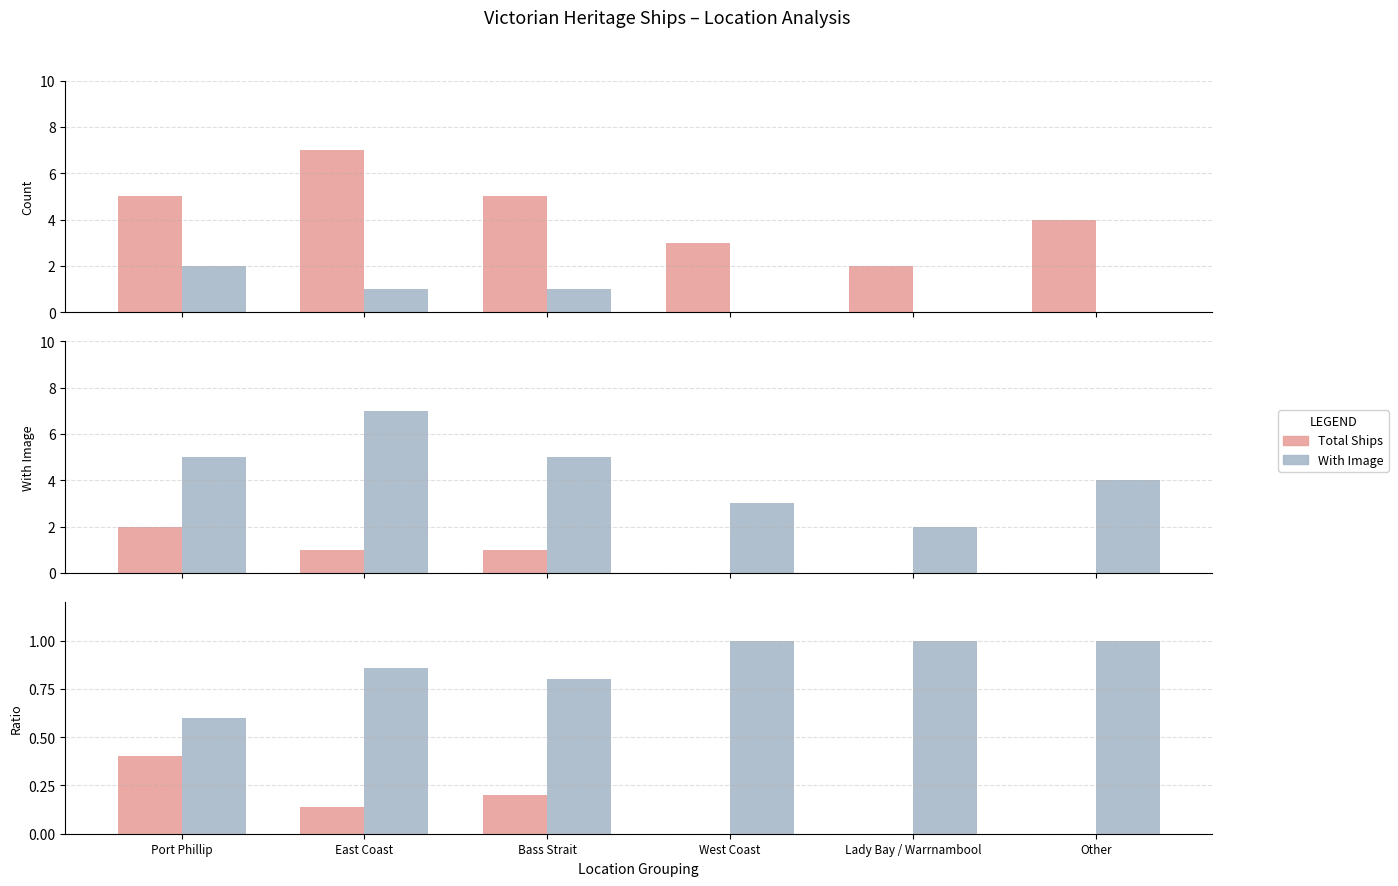

Between Bass Strait and Other, which series saw the biggest shift?

Total Ships